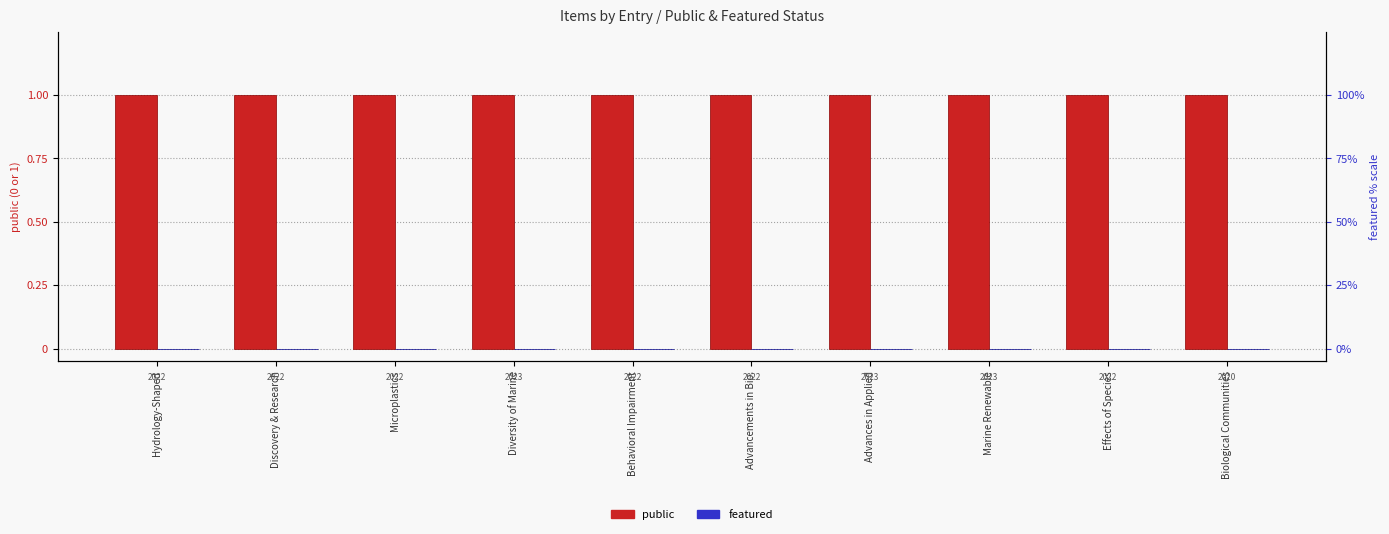

What is the label of the 5th bar from the left?

Behavioral Impairment